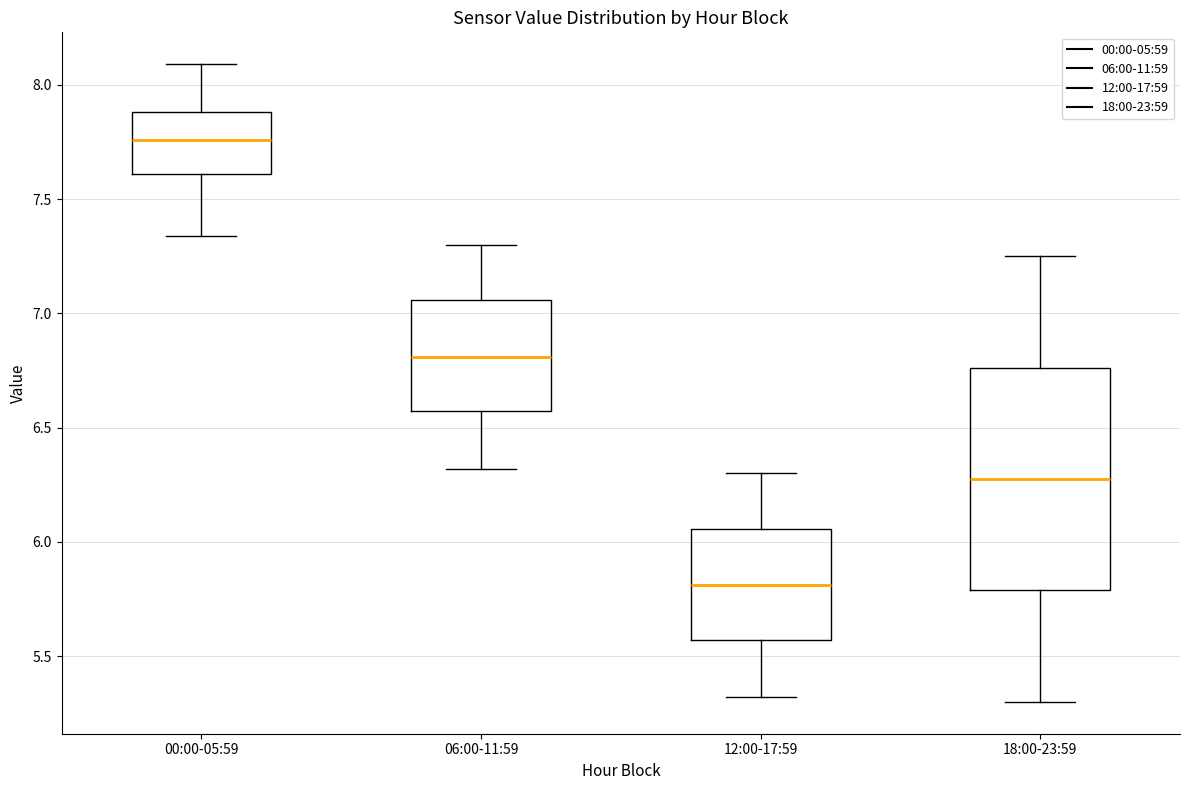

Reading left to right, read every box against the y-axis: the position of its median line, the range the box covers, and the ends of its whiskers. The values are not printed on the chart, so give them approximately, as read against the axis.

00:00-05:59: median 7.75, box 7.60 to 7.90, whiskers 7.35 to 8.10
06:00-11:59: median 6.80, box 6.55 to 7.05, whiskers 6.30 to 7.30
12:00-17:59: median 5.80, box 5.55 to 6.05, whiskers 5.30 to 6.30
18:00-23:59: median 6.30, box 5.80 to 6.75, whiskers 5.30 to 7.25